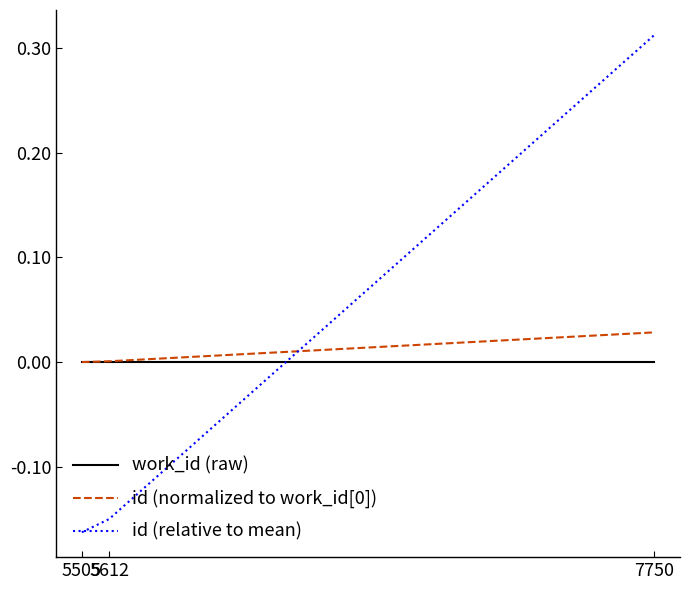

True or false: id (normalized to work_id[0]) has a value of 0.0 at 7750.

True